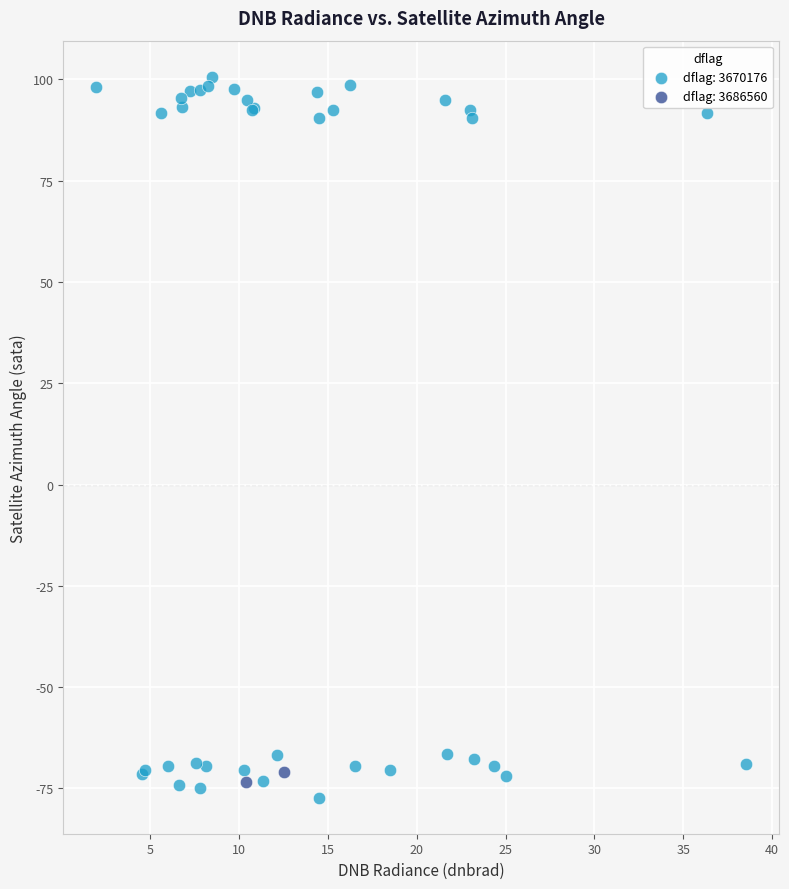

What are all the series names shown in the legend?

dflag: 3670176, dflag: 3686560